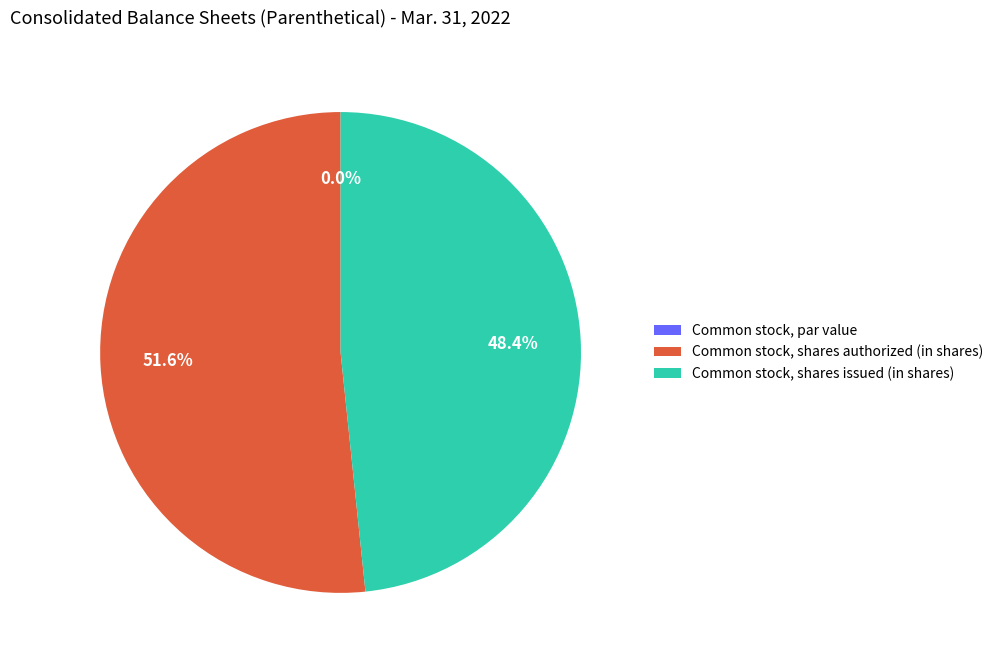

Is the sum of Common stock, shares issued (in shares) and Common stock, shares authorized (in shares) greater than half?

Yes